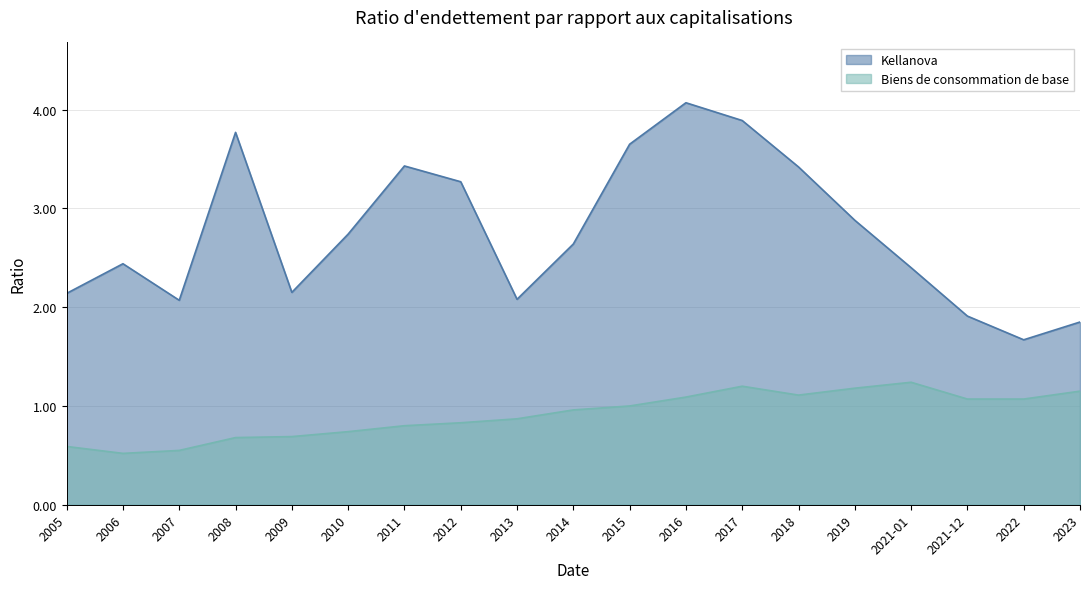

At which category is the sum across all series the highest?

2016